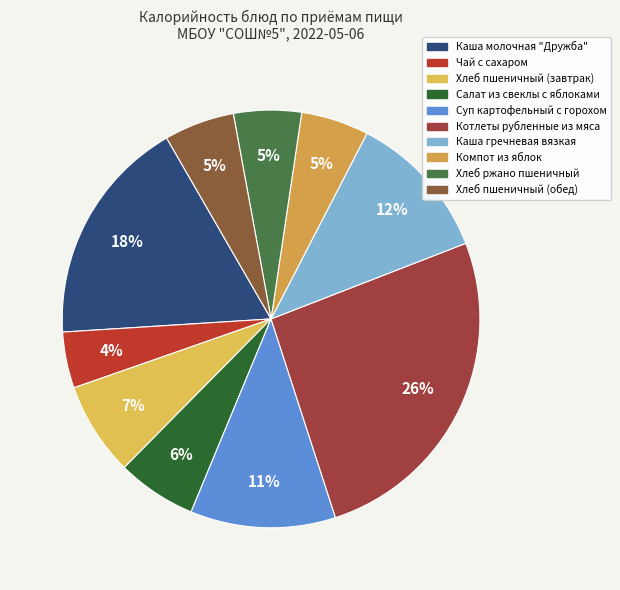

The Компот из яблок slice represents 15% of the pie. True or false?

False